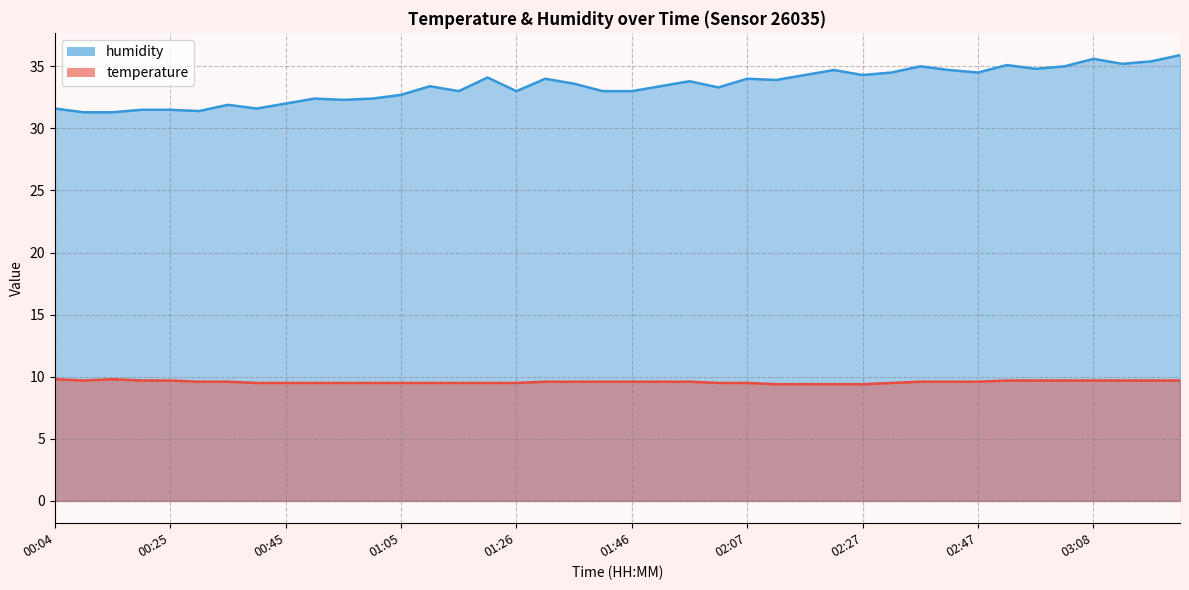

In temperature, how many points are higher than both neighbors (excluding endpoints)?

1